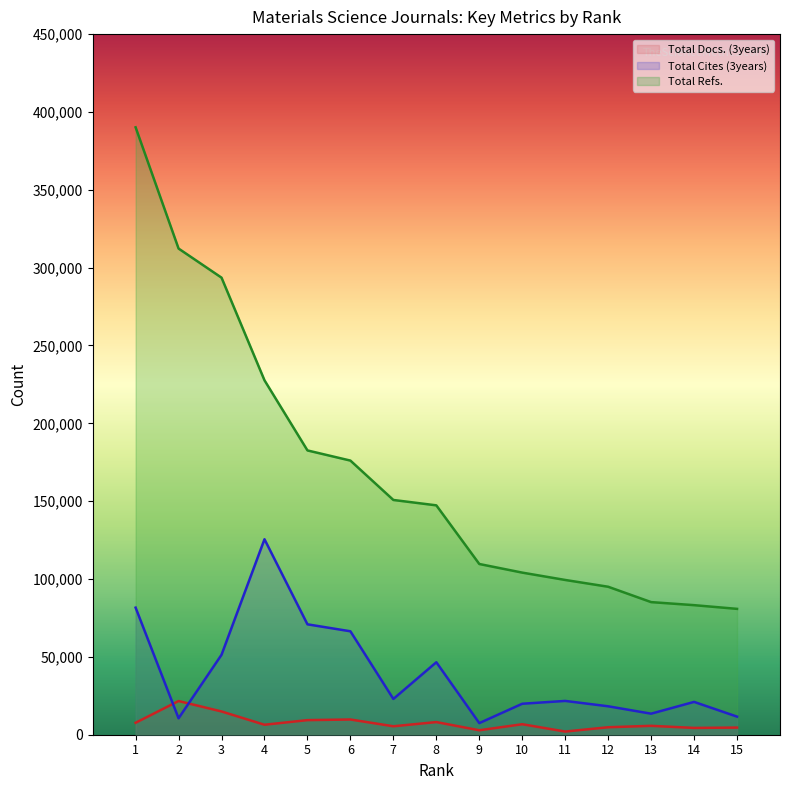

Where is the first local minimum for Total Docs. (3years)?

4